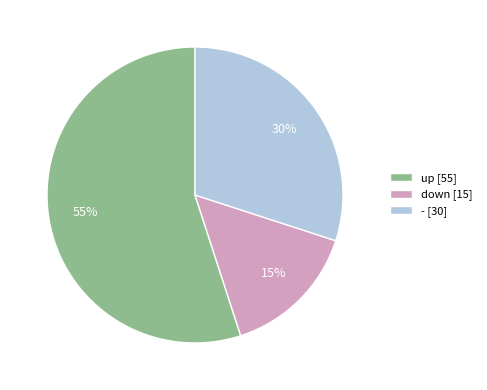

Which category has the biggest portion of the pie?

up